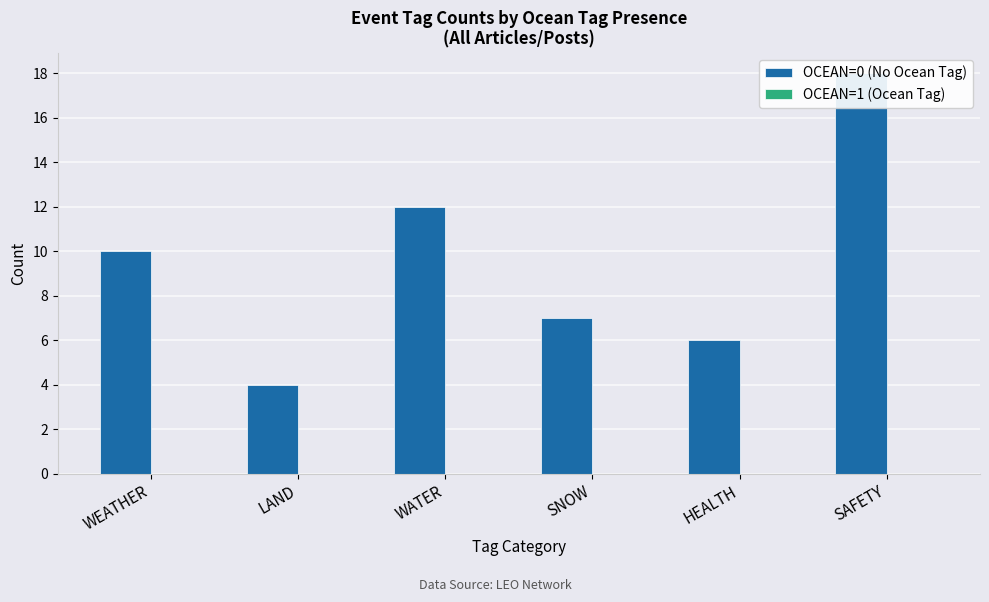

Reading left to right, transcribe all the data shown in this chart.

OCEAN=0 (No Ocean Tag): 10	4	12	7	6	18
OCEAN=1 (Ocean Tag): 0	0	0	0	0	0